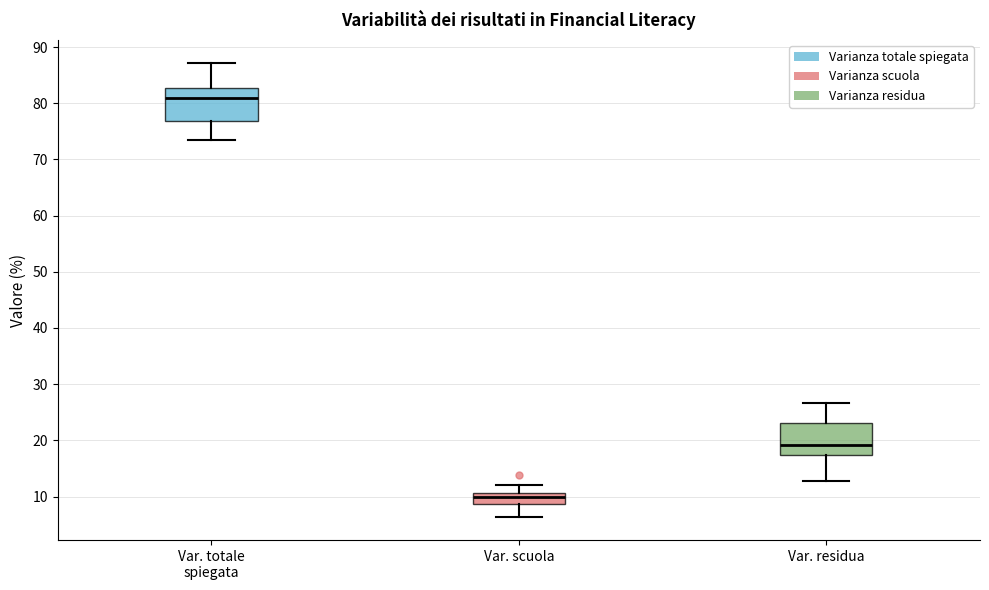

Where does the upper whisker of the box for Var. scuola end on the y-axis? The values are not printed on the chart, so give them approximately, as read against the axis.

12